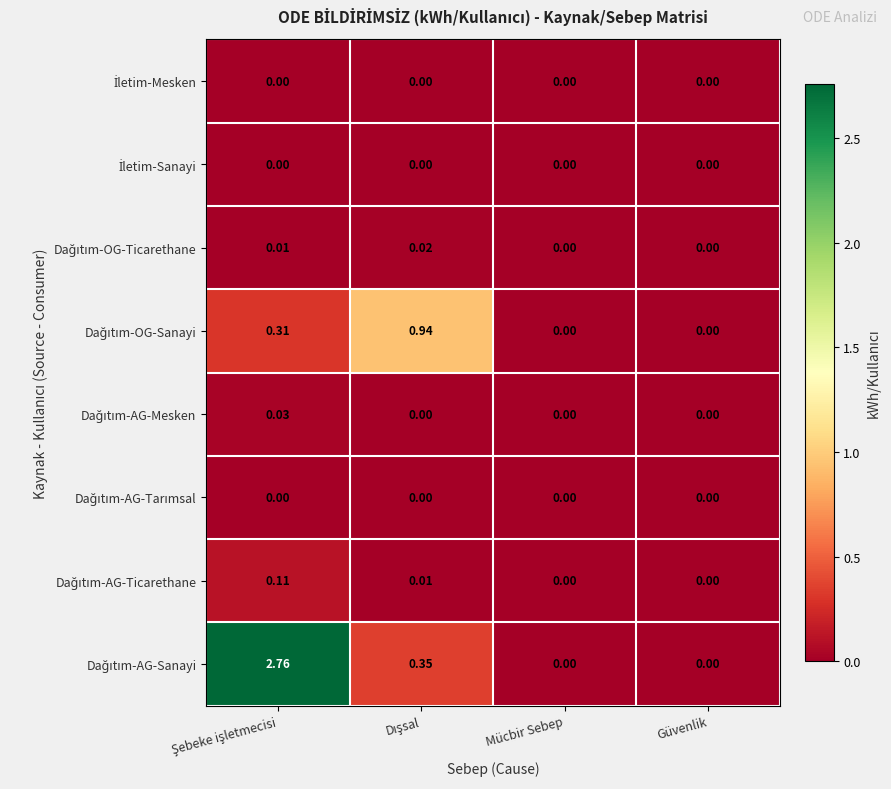

How many categories are shown in the chart?

4